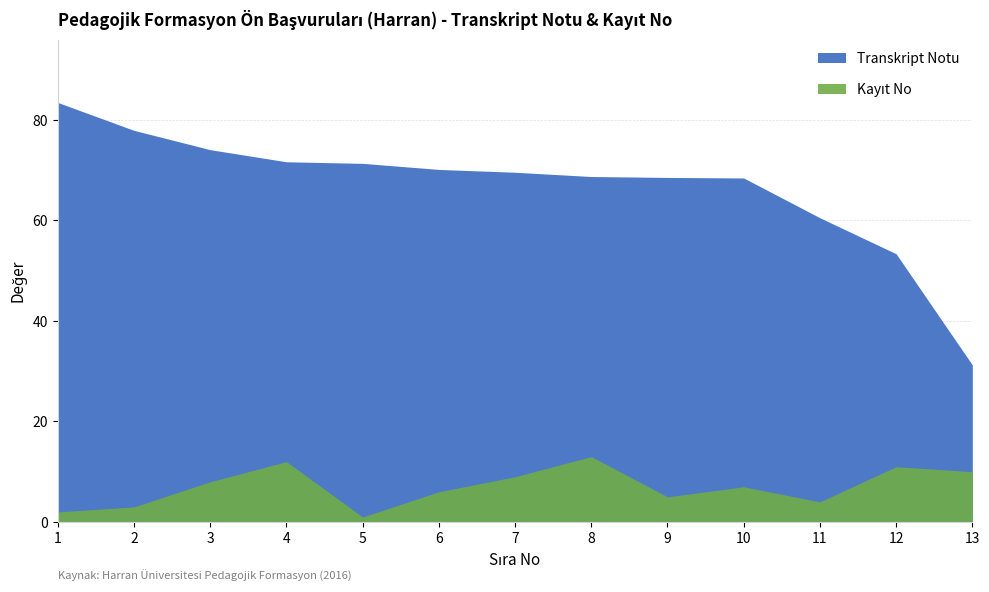

Reading left to right, extract all data points from this chart.

Transkript Notu: 83.4	77.9	74.0	71.6	71.3	70.1	69.5	68.7	68.5	68.4	60.5	53.3	31.2
Kayit No: 2.0	3.0	8.0	12.0	1.0	6.0	9.0	13.0	5.0	7.0	4.0	11.0	10.0